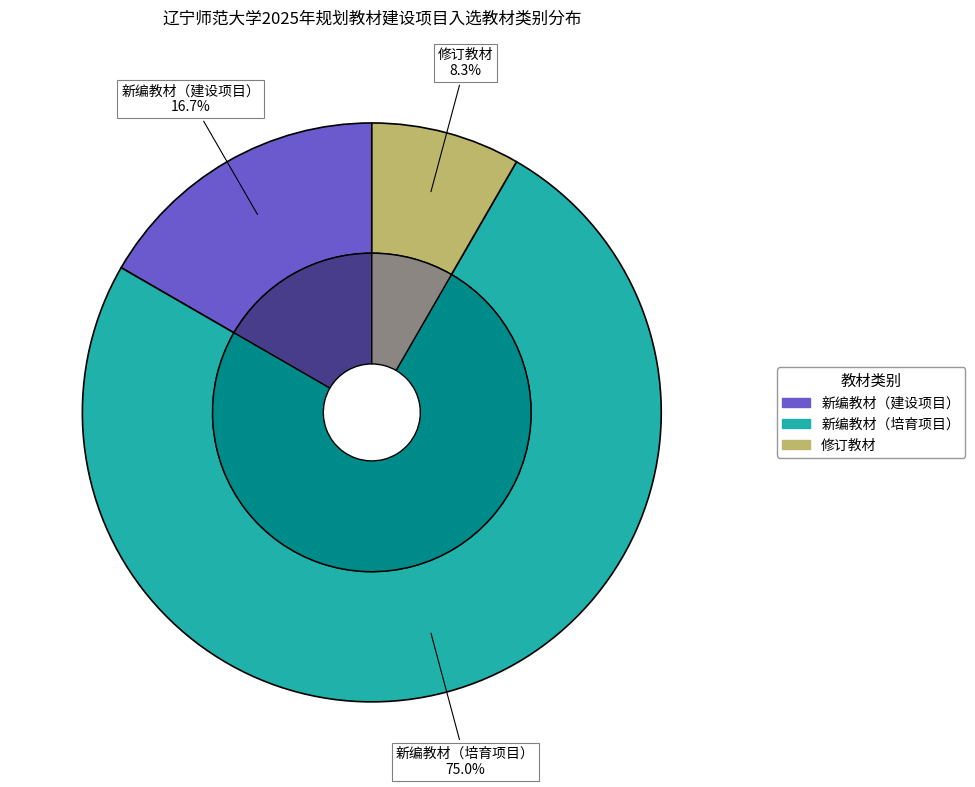

To the nearest percent, what is the combined percentage of 新编教材（培育项目） and 新编教材（建设项目）?

92%